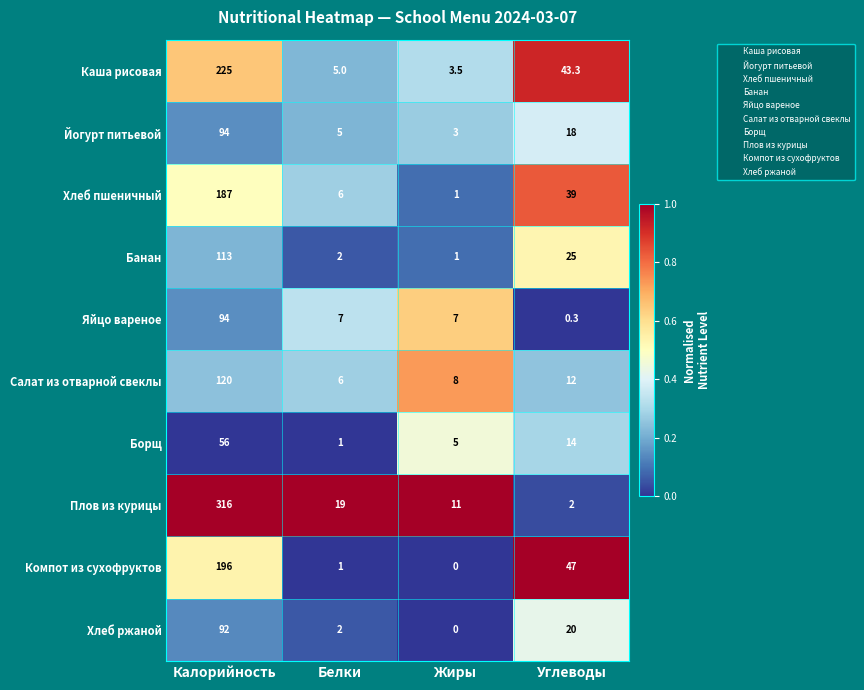

Where is Йогурт питьевой nearest to the value 48?

Углеводы